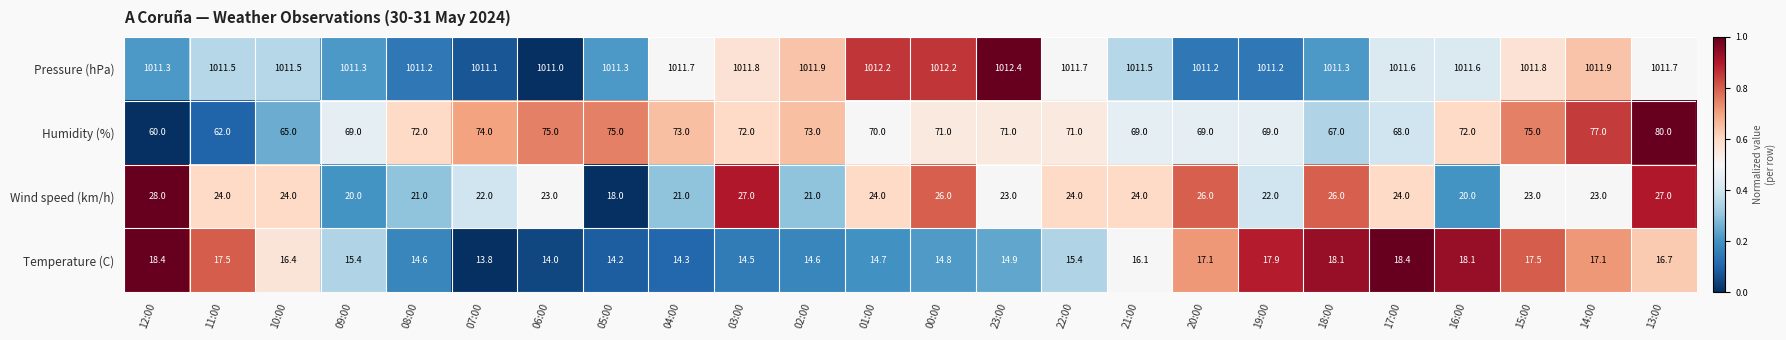

How many categories are shown in the chart?

24